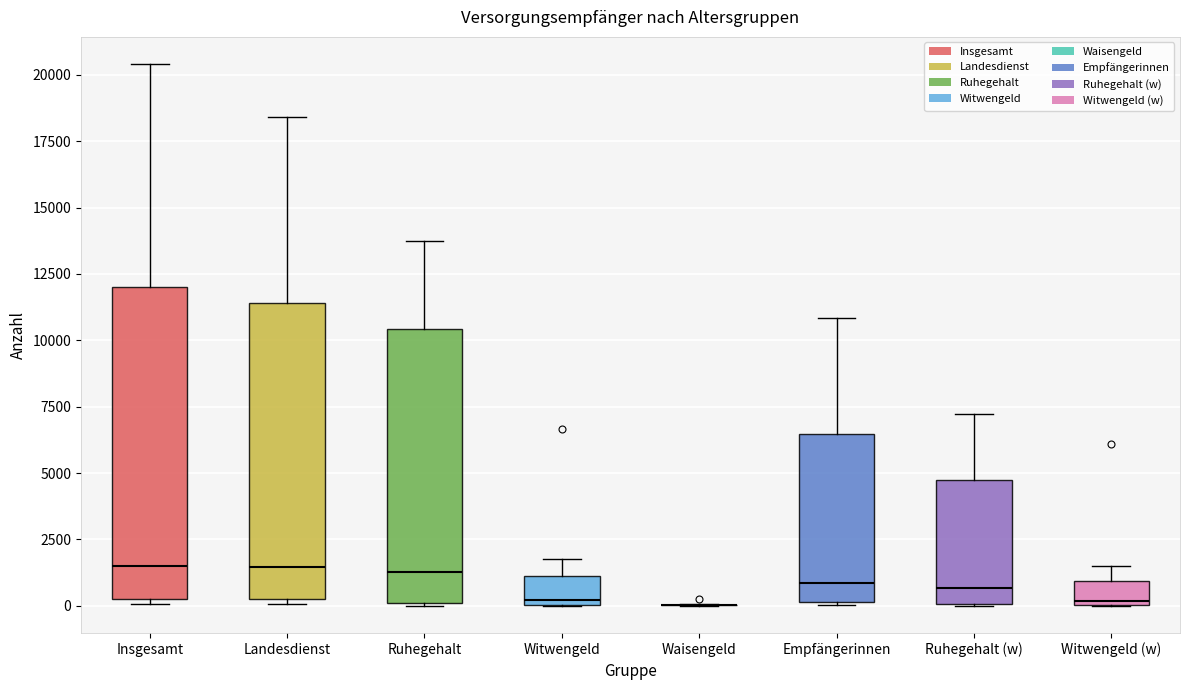

Where is the upper edge of the box for Ruhegehalt on the y-axis? The values are not printed on the chart, so give them approximately, as read against the axis.

10500